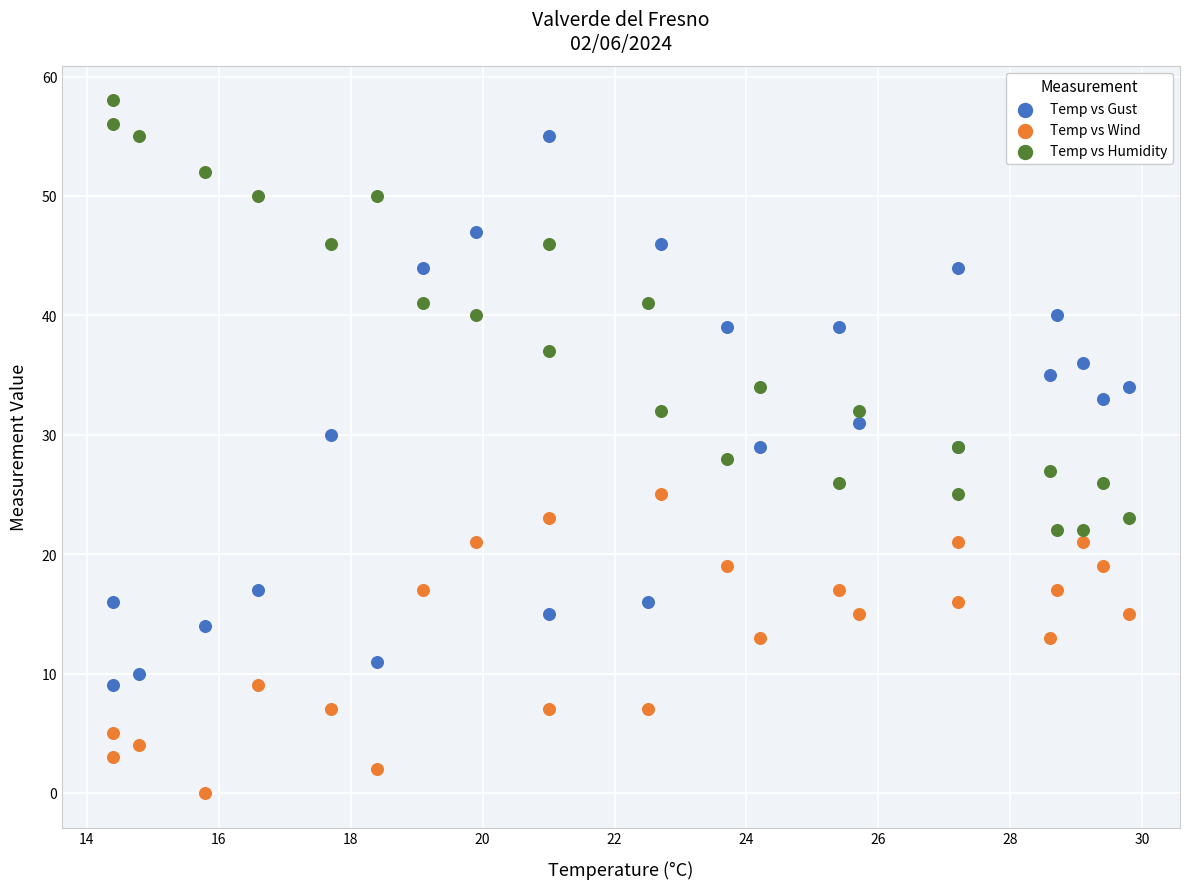

Which series reaches the minimum Y coordinate?

Temp vs Wind